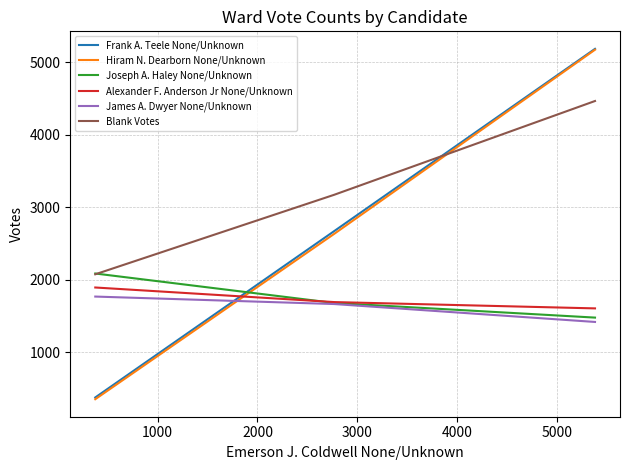

What is the smallest value displayed?

355